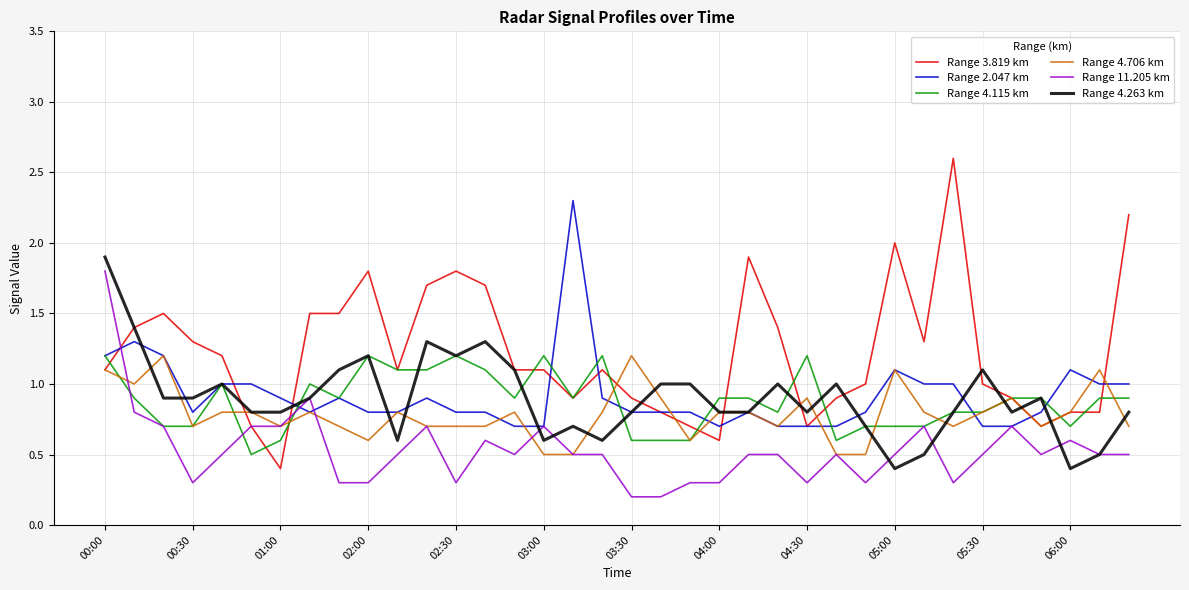

What is the minimum value for Range 11.205 km?

0.2